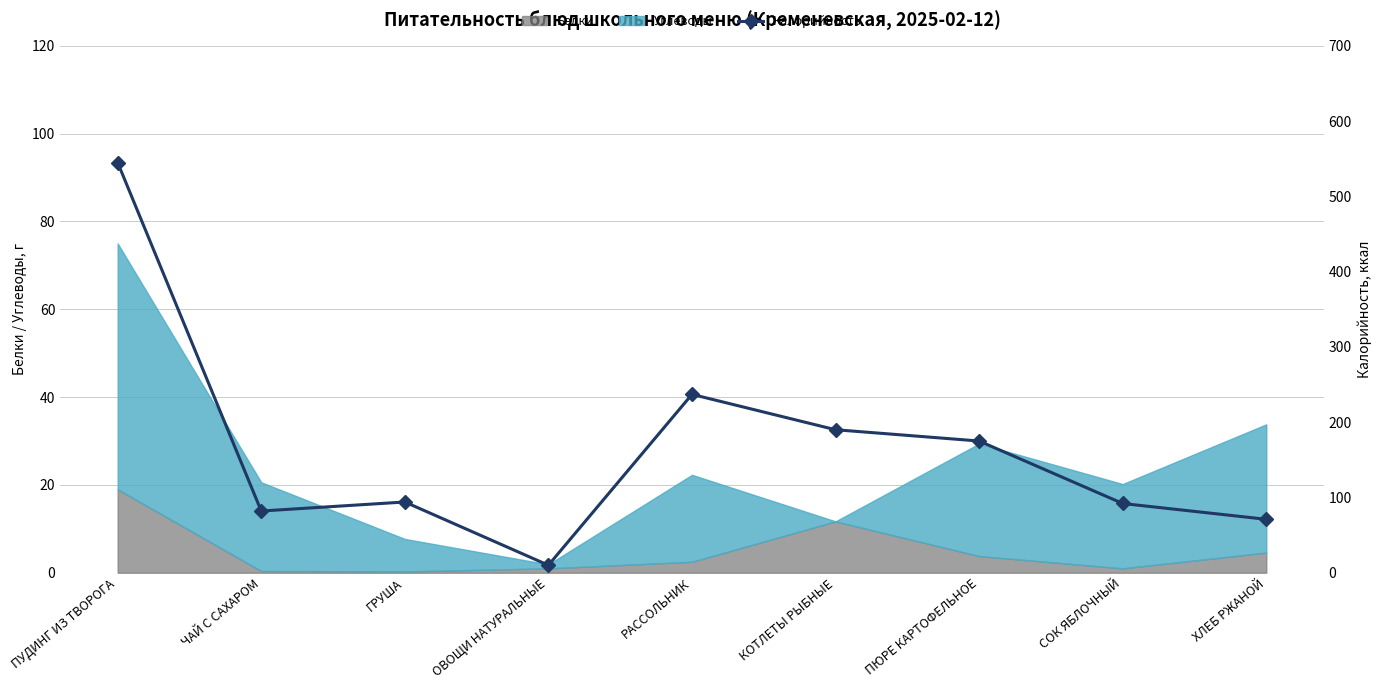

What is the ratio of the value at ЧАЙ С САХАРОМ to the value at ХЛЕБ РЖАНОЙ?

1.2